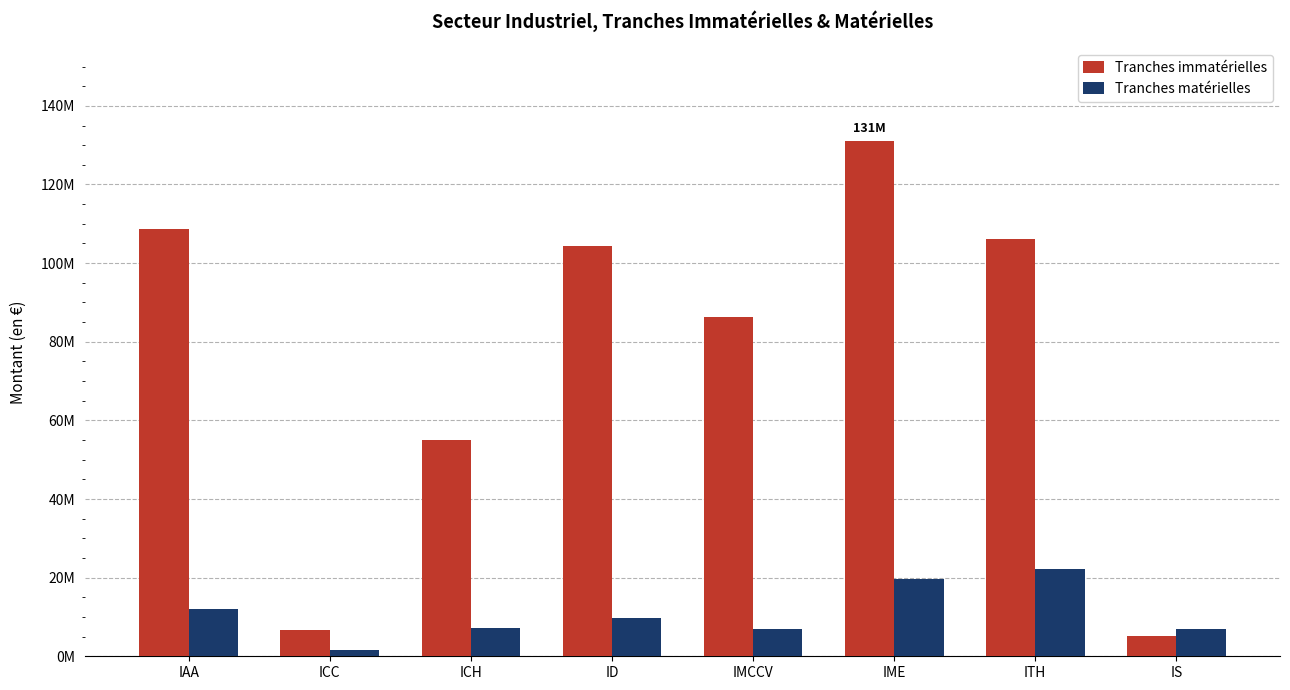

Rank the series at ID from highest to lowest value.

Tranches immatérielles, Tranches matérielles